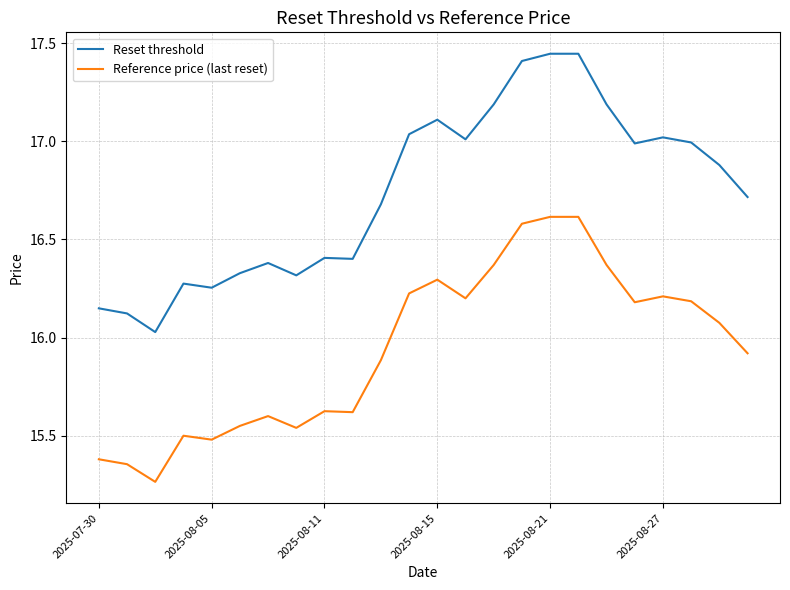

True or false: Reset threshold and Reference price (last reset) cross at least once.

False